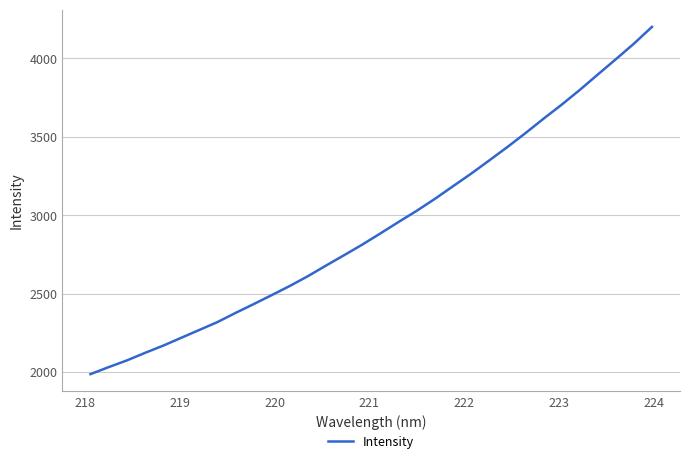

What is the smallest value displayed?

1985.7